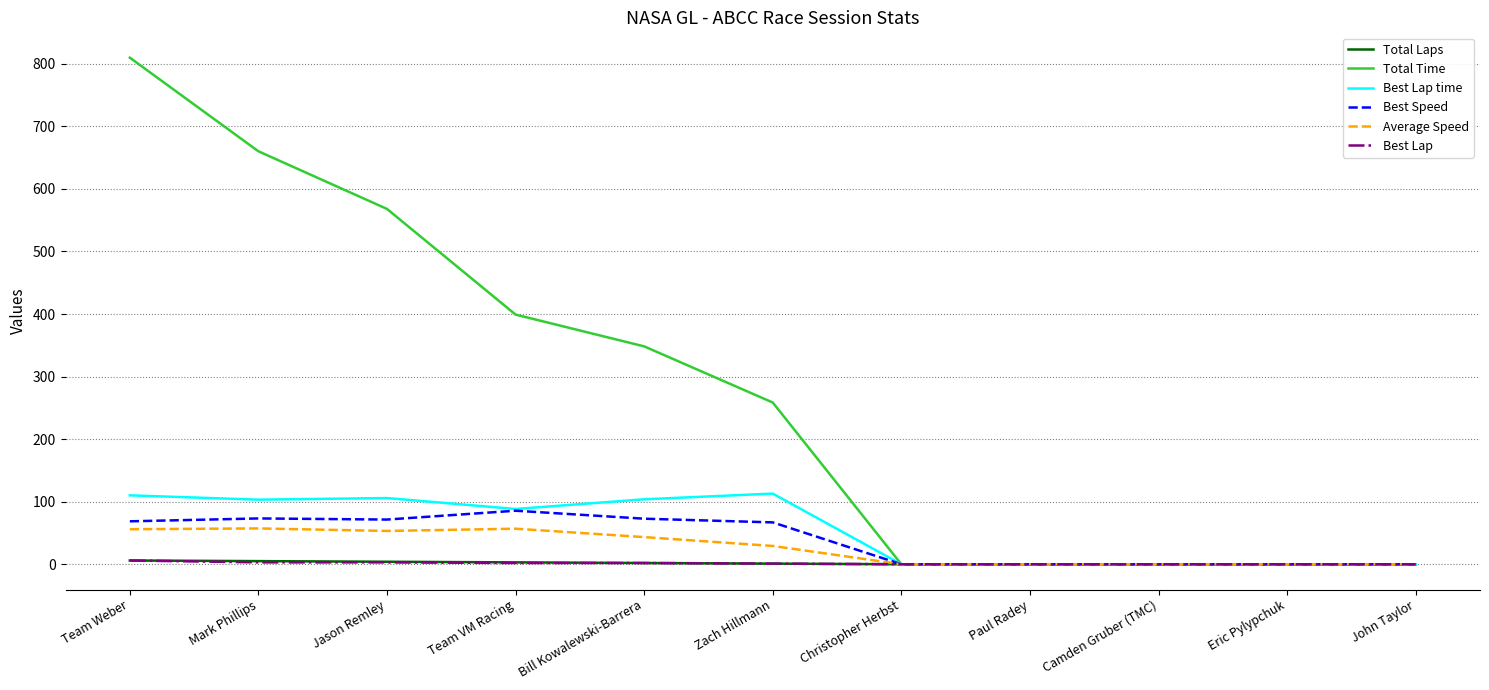

The Best Lap time series shows 0.0 at Christopher Herbst. True or false?

True